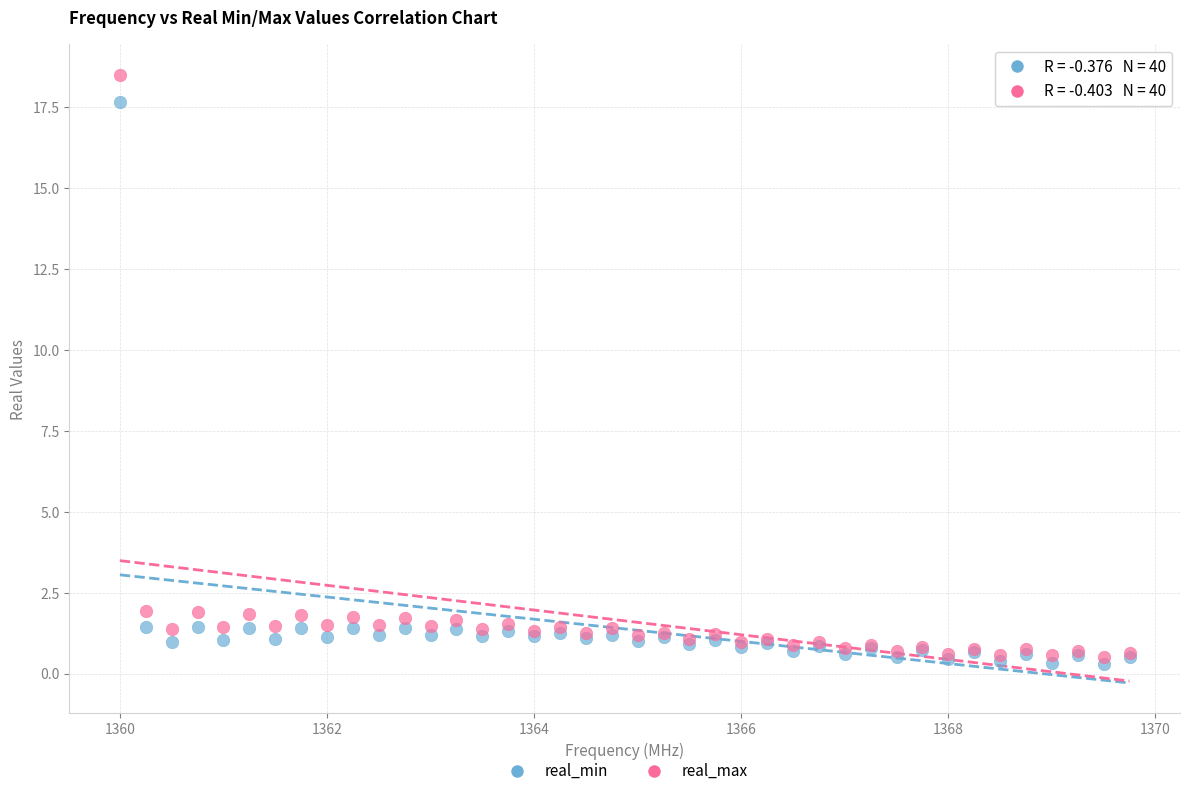

Which series has the widest spread of Y values?

real_max